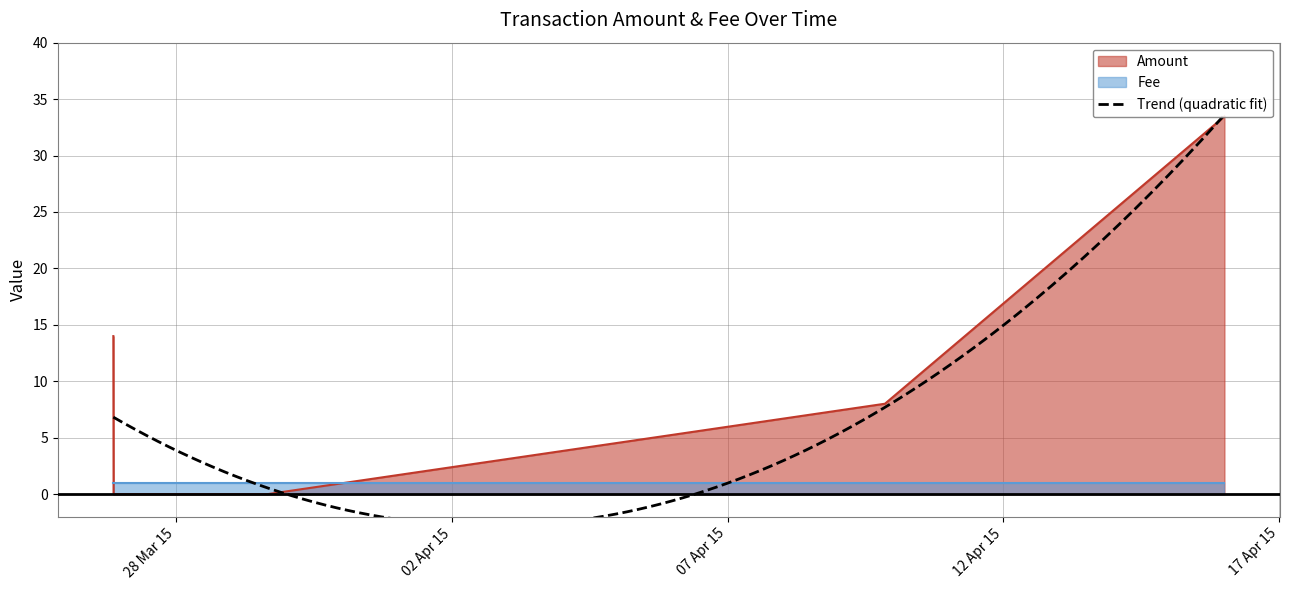

List the labels in order of value, smallest first.

2015-03-26 20:49:30, 2015-03-29 15:51:14, 2015-04-09 20:31:12, 2015-03-26 20:42:29, 2015-04-16 00:16:09